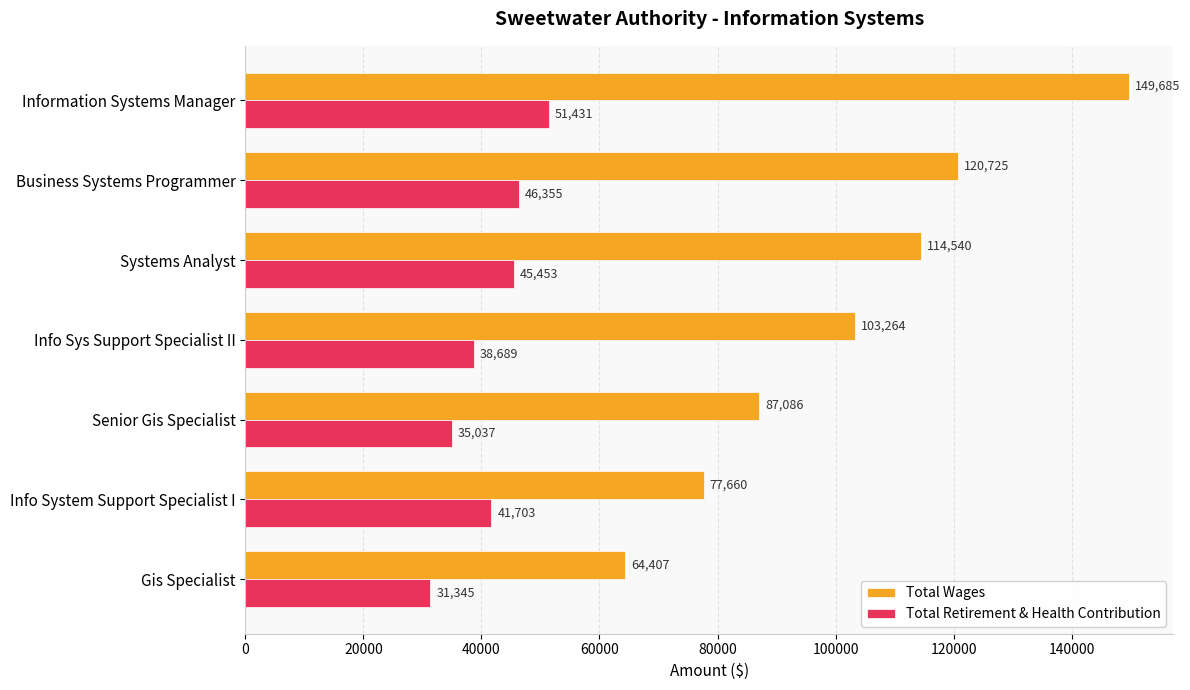

List the series in order of their overall mean, lowest first.

Total Retirement & Health Contribution, Total Wages